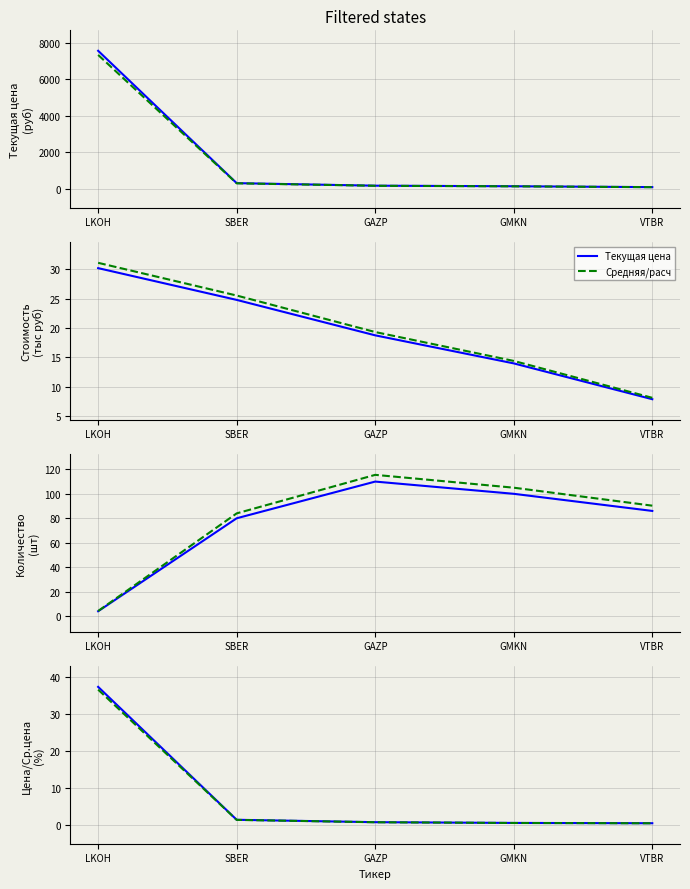

What is the label of the 4th point from the left?

GMKN